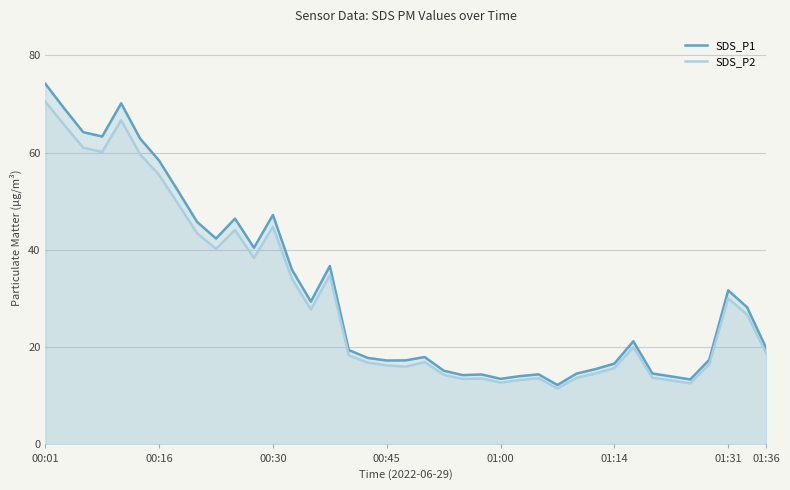

Where is SDS_P1 nearest to the value 43?

9